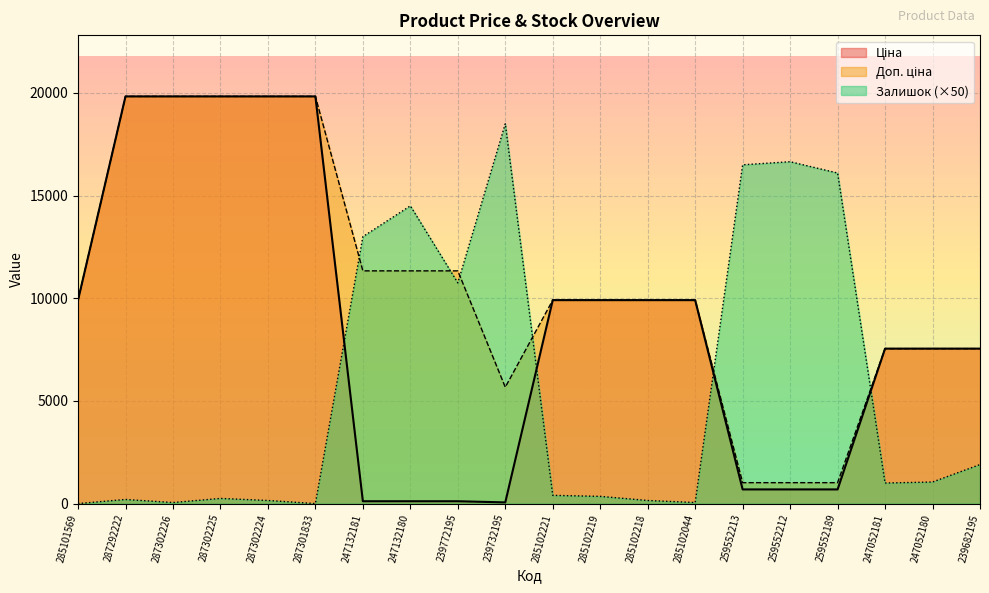

List the labels in order of Доп. ціна value, largest first.

287292222, 287302226, 287302225, 287302224, 287301833, 247132181, 247132180, 239772195, 285101569, 285102221, 285102219, 285102218, 285102044, 247052181, 247052180, 239682195, 239732195, 259552213, 259552212, 259552189